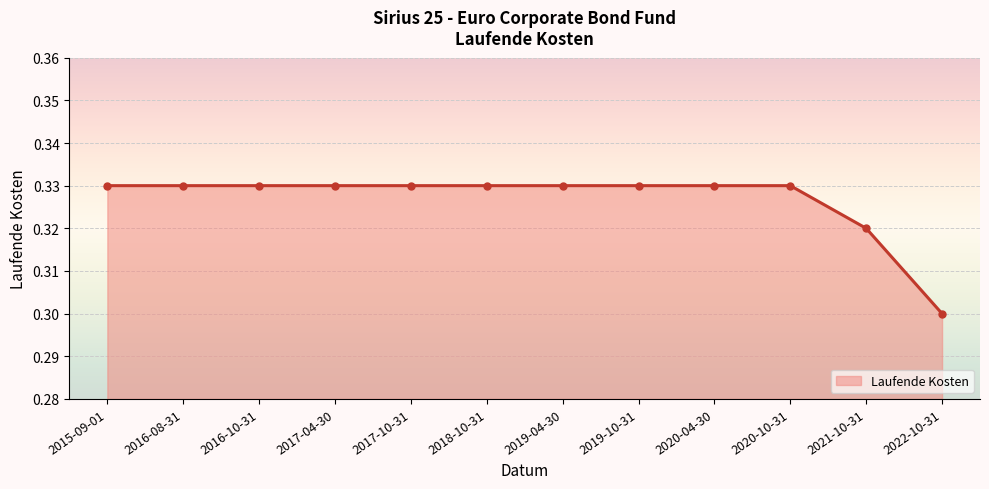

Which category has the lowest value across all series?

2022-10-31